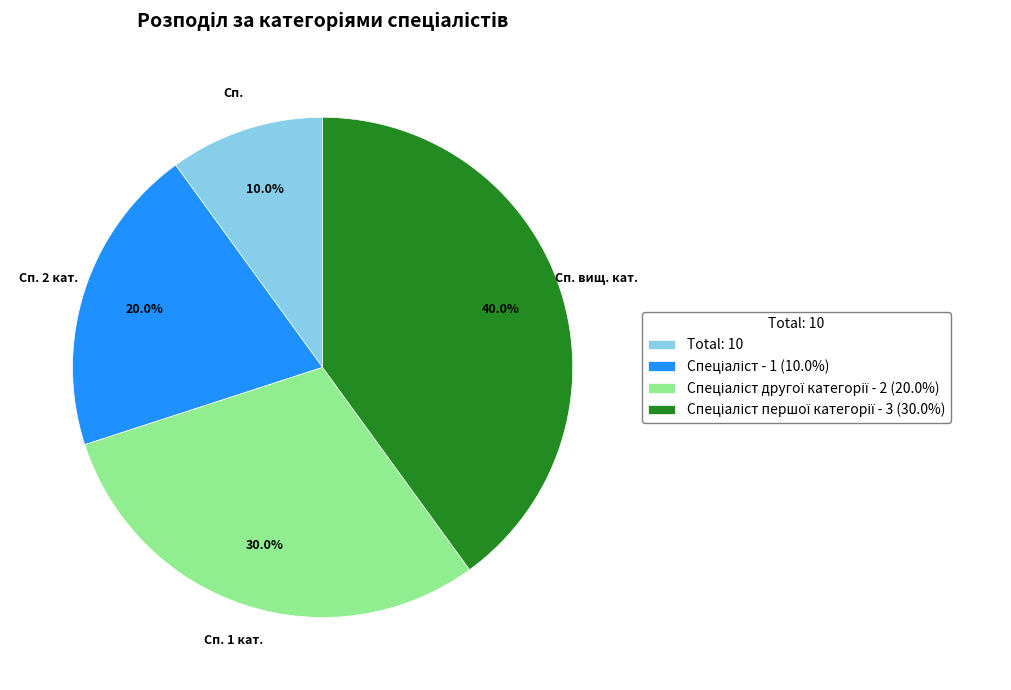

What is the smallest slice in the pie chart?

Total: 10